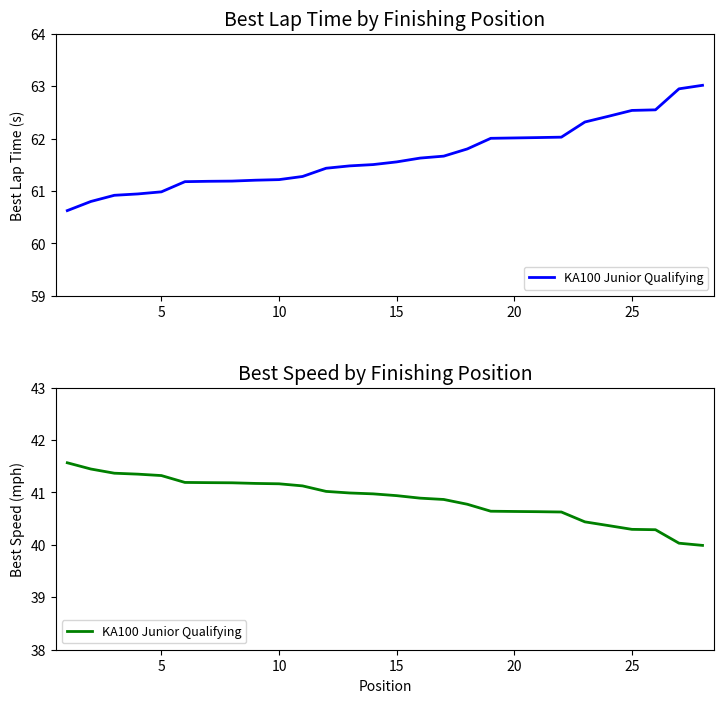

How many lines are shown in the chart?

1